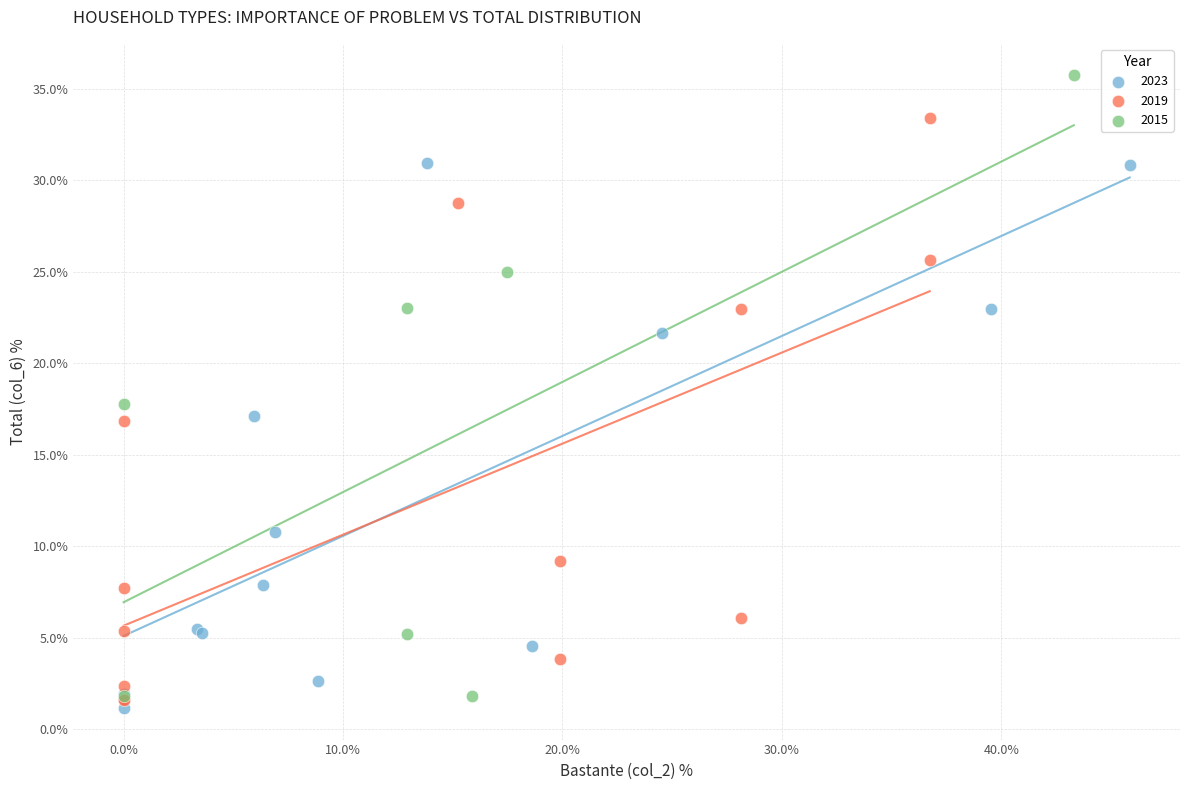

Which series contains the highest Y value?

2015